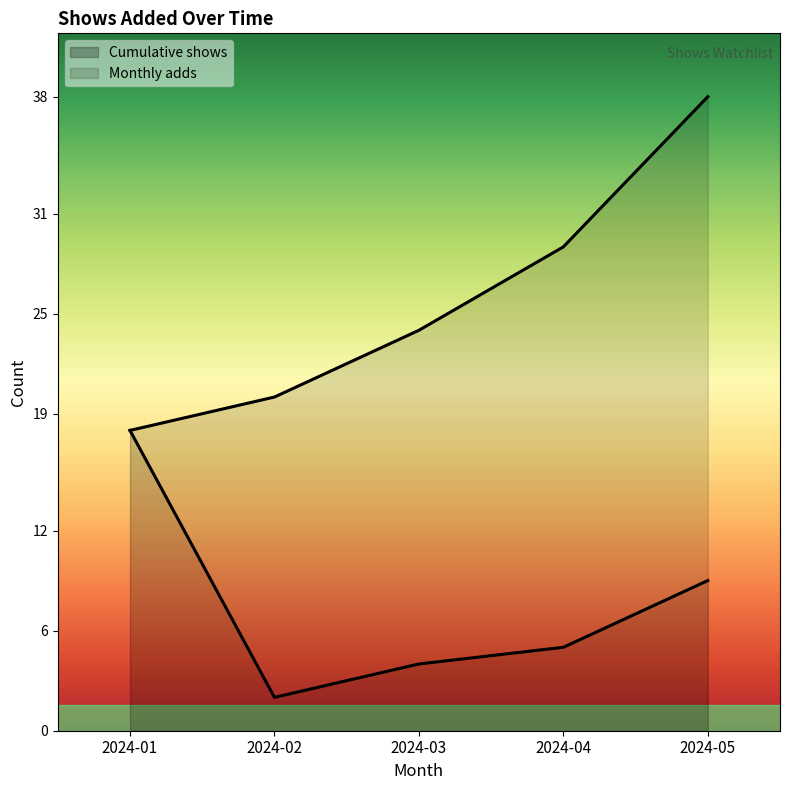

Which has a higher value, 2024-02 or 2024-03?

2024-03